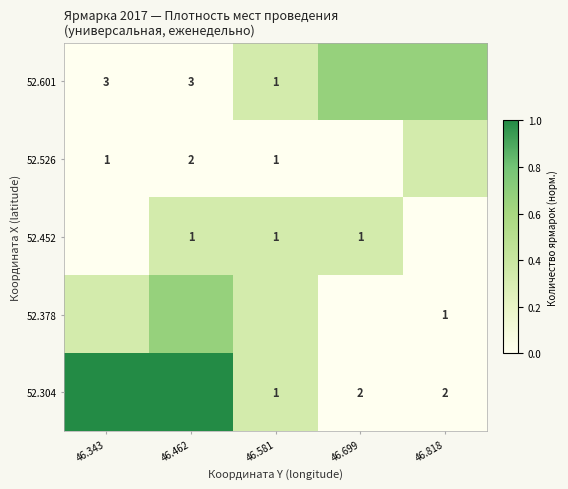

List the series in order of their overall mean, highest first.

52.304, 52.601, 52.378, 52.452, 52.526